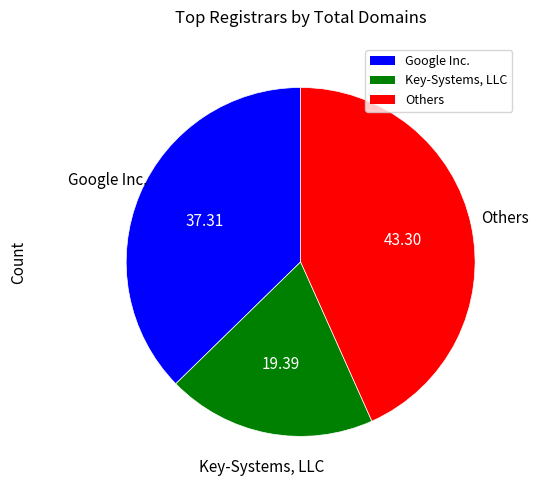

Is there a majority slice in this chart?

No